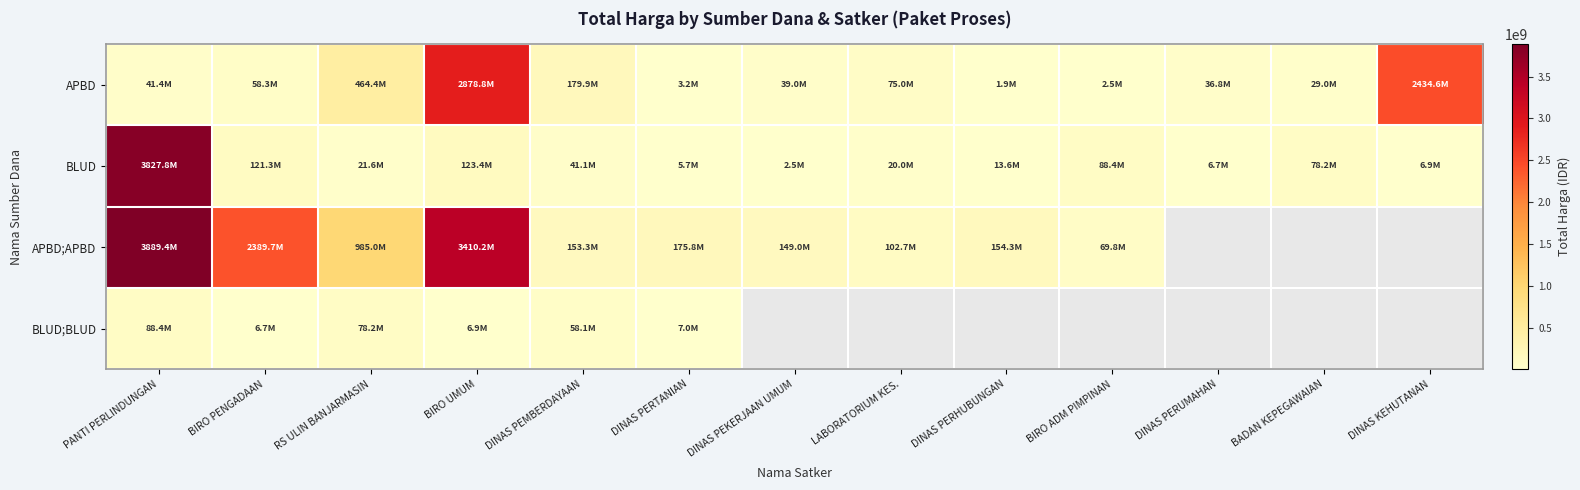

Rank the series at RS ULIN BANJARMASIN from lowest to highest value.

BLUD, BLUD;BLUD, APBD, APBD;APBD